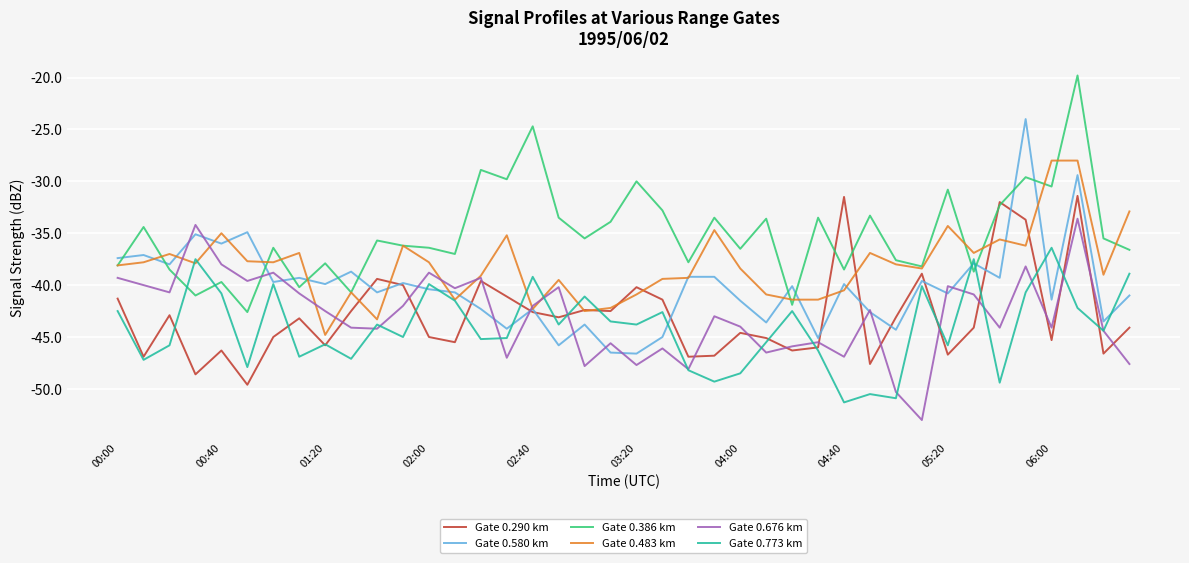

True or false: Gate 0.580 km and Gate 0.386 km intersect in this chart.

True